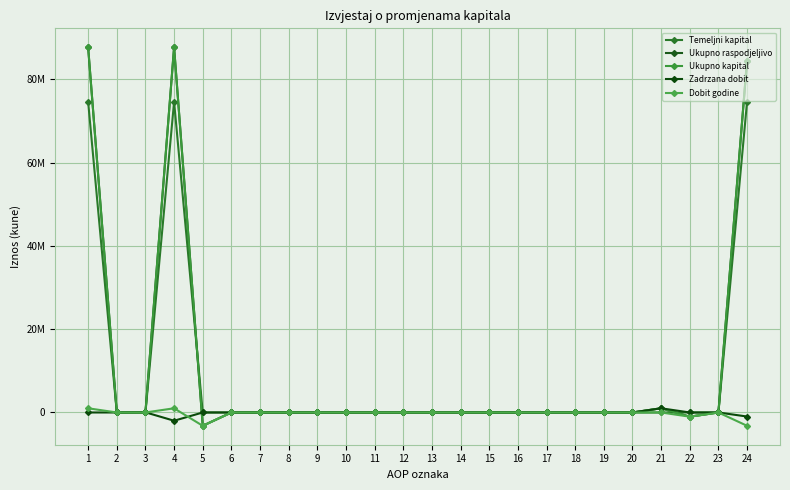

Does the chart have visible grid lines?

Yes